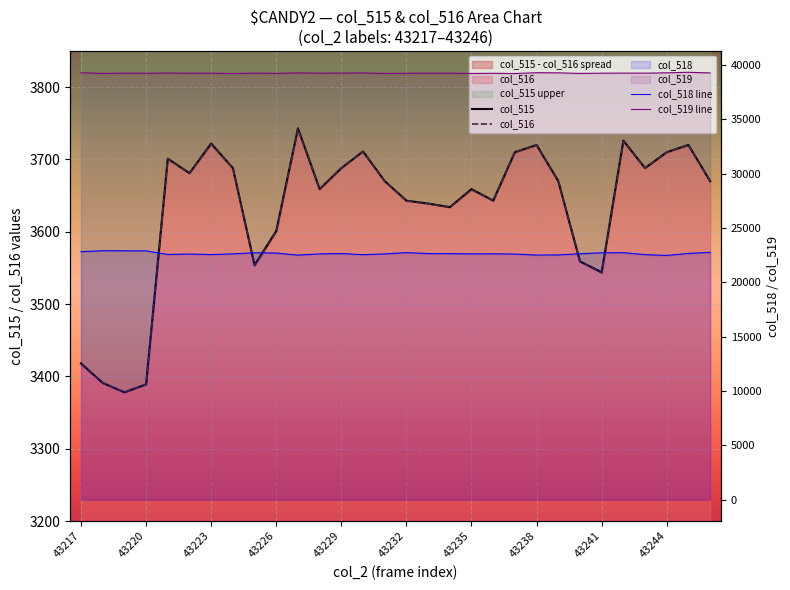

Which has a higher value, 22 or 18?

22